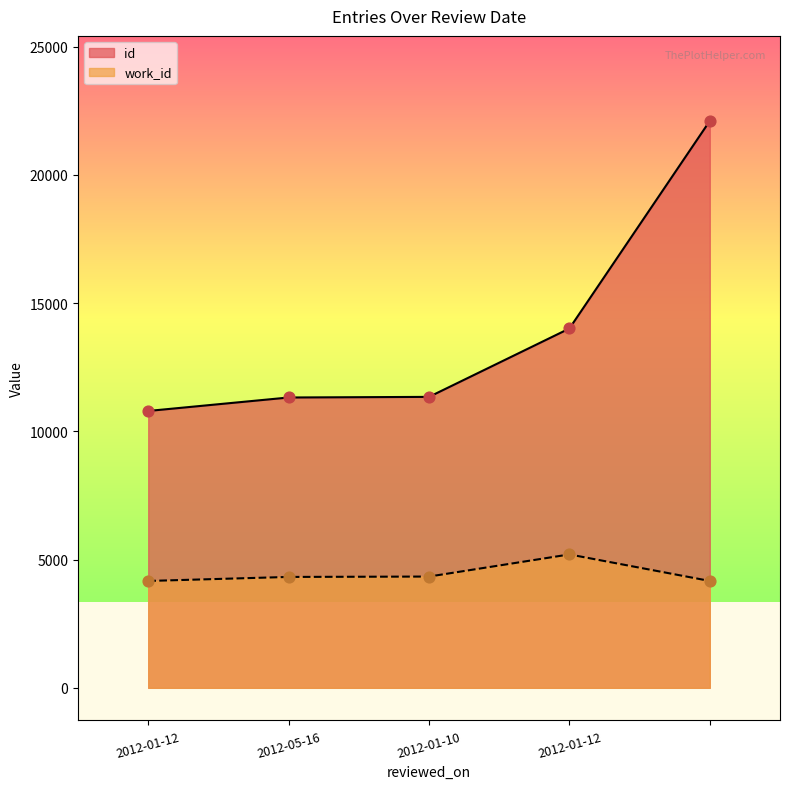

Which series has the widest spread of Y values?

id